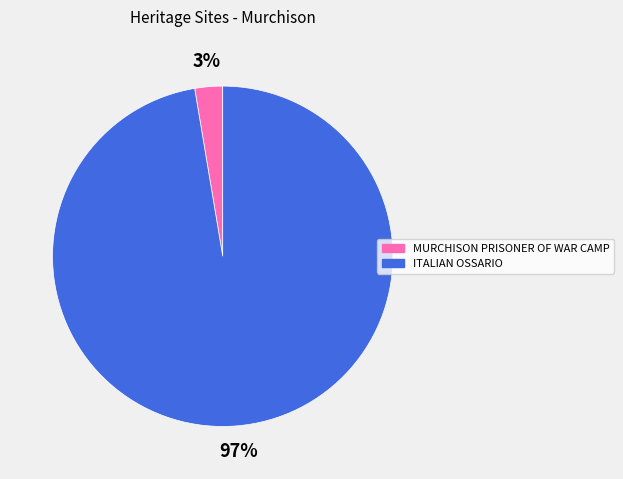

The ITALIAN OSSARIO slice represents 97% of the pie. True or false?

True